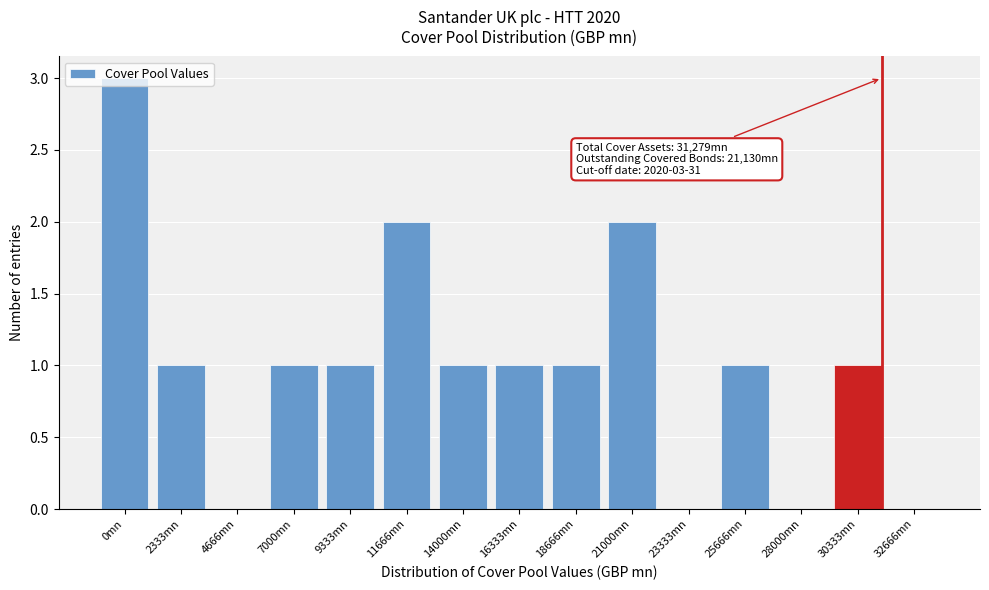

Is it true that the value at 23333mn is 0?

True